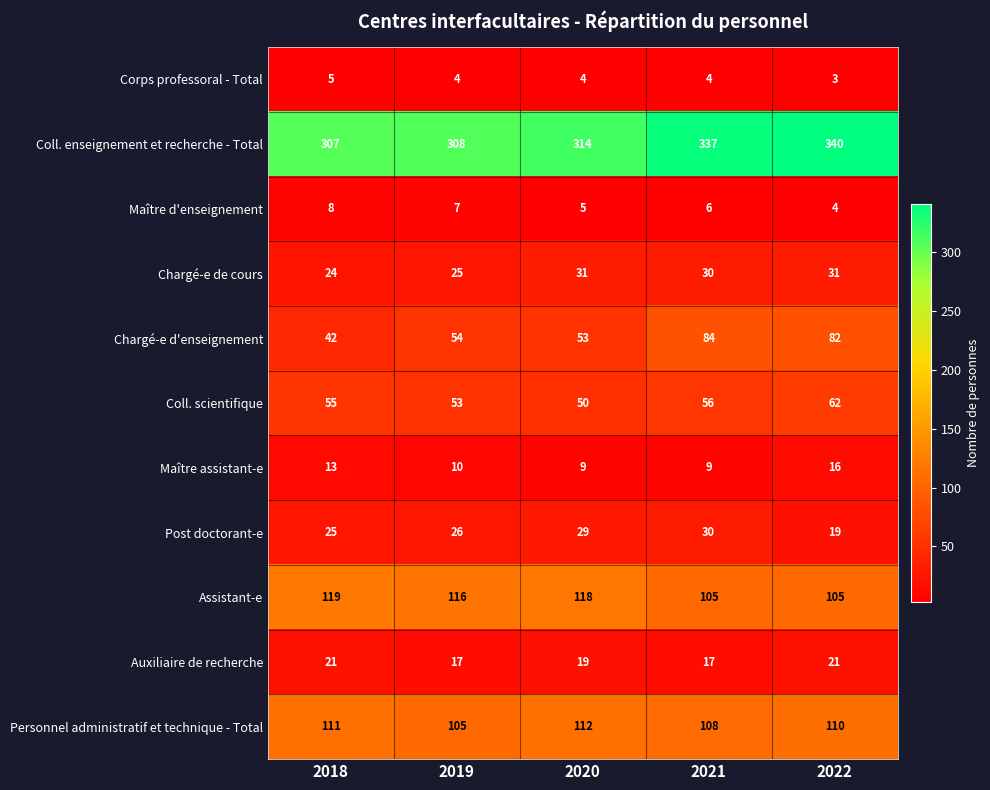

Is the value of Personnel administratif et technique - Total at 2022 greater than the value of Maître assistant-e at 2022?

Yes